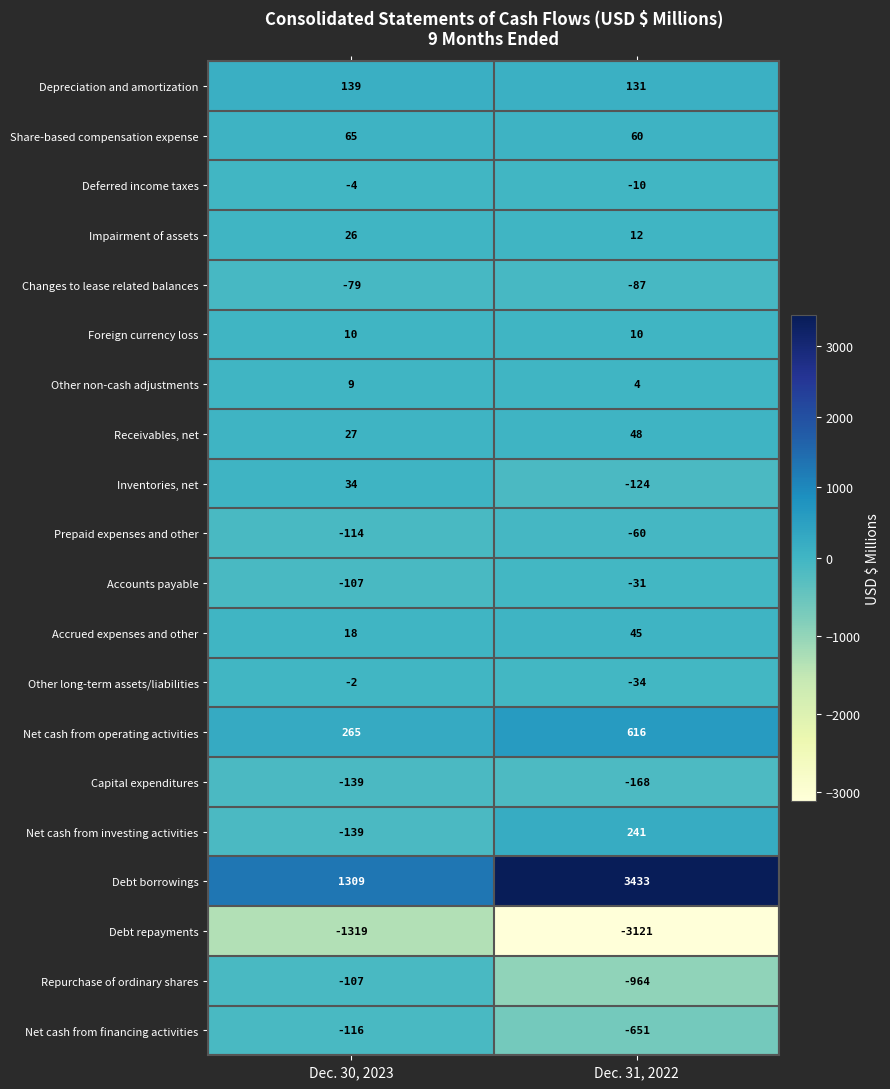

List the labels in order of Net cash from financing activities value, largest first.

Dec. 30, 2023, Dec. 31, 2022